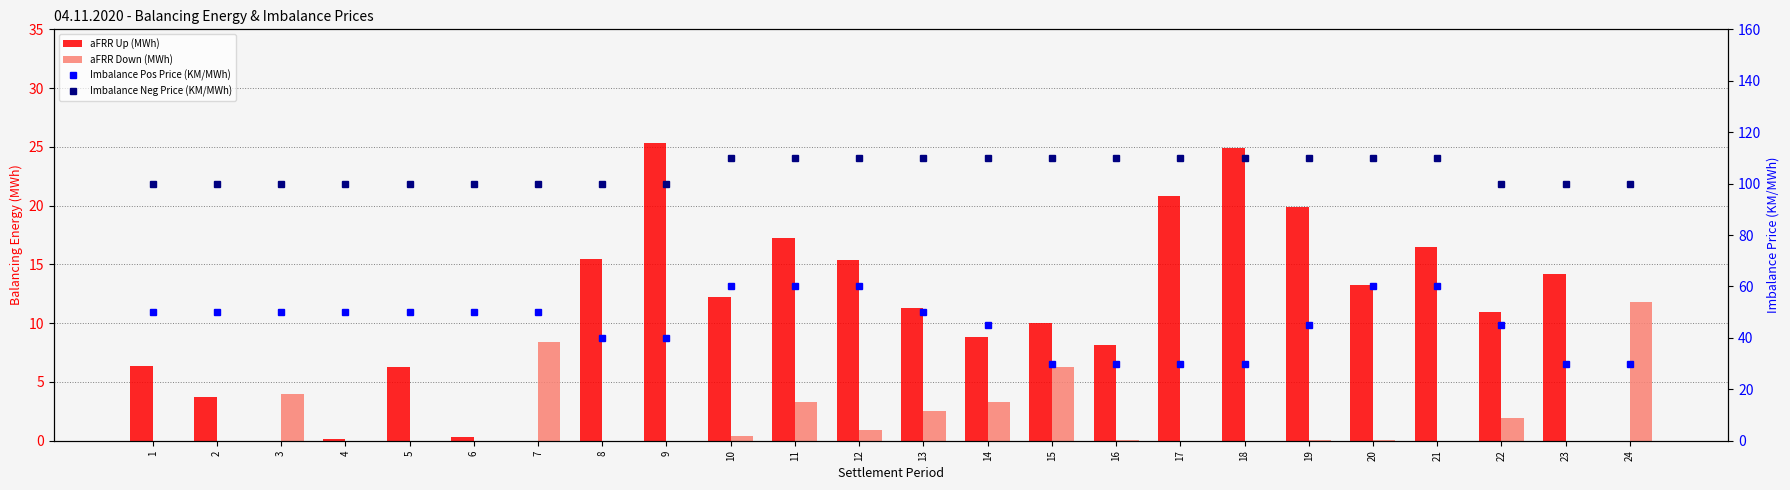

At how many categories does at least one series exceed 35?

24